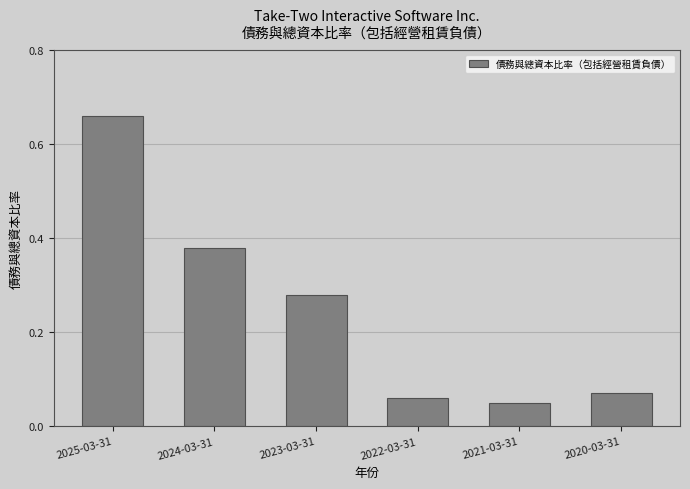

True or false: the data shows 0.1 at 2023-03-31.

False